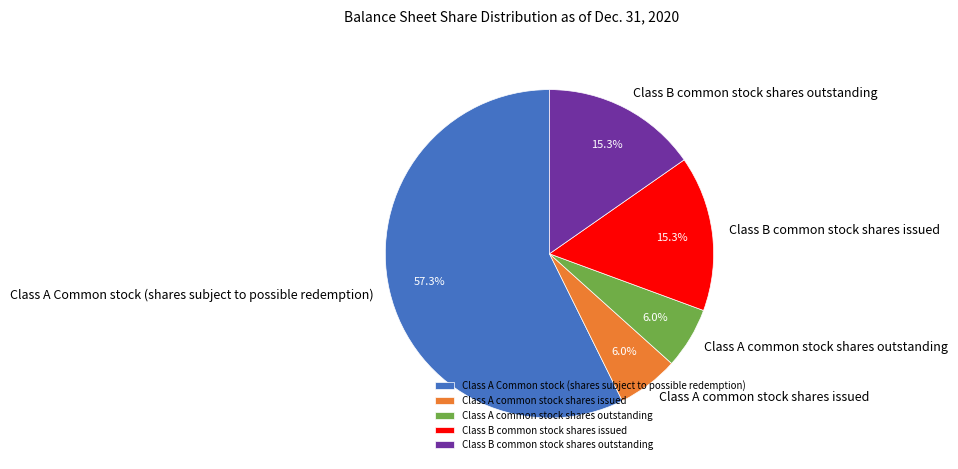

Which has a higher value, Class A common stock shares outstanding or Class B common stock shares issued?

Class B common stock shares issued